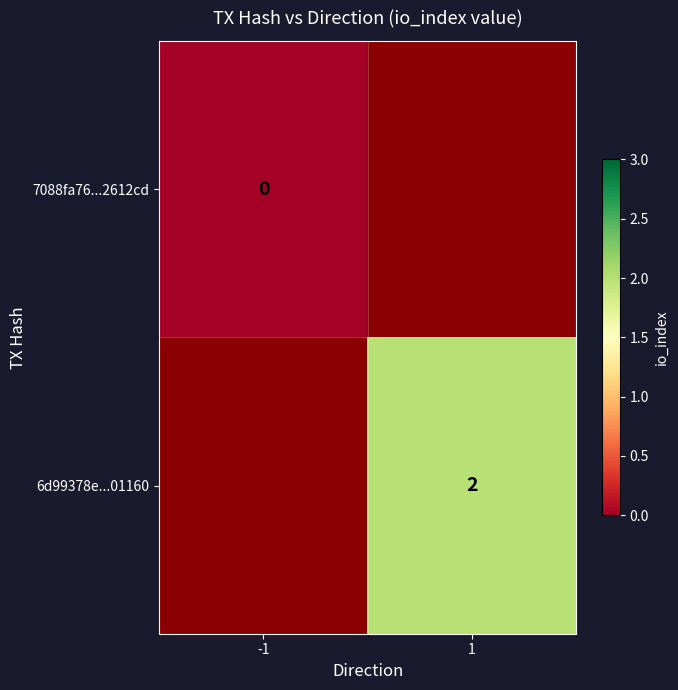

True or false: 6d99378e...01160 has a value of 2 at 1.

True